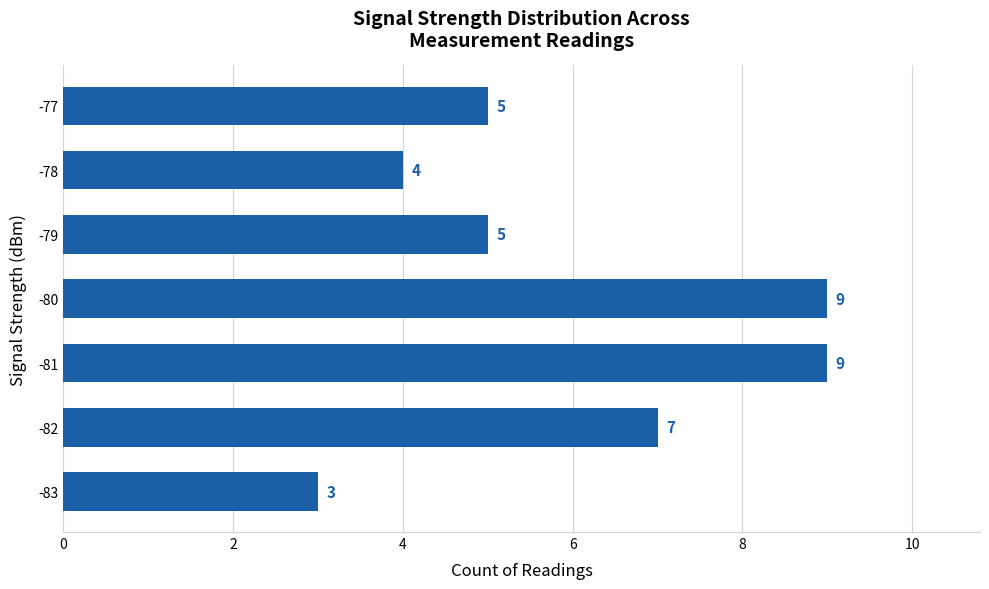

How many data points does each series have?

7